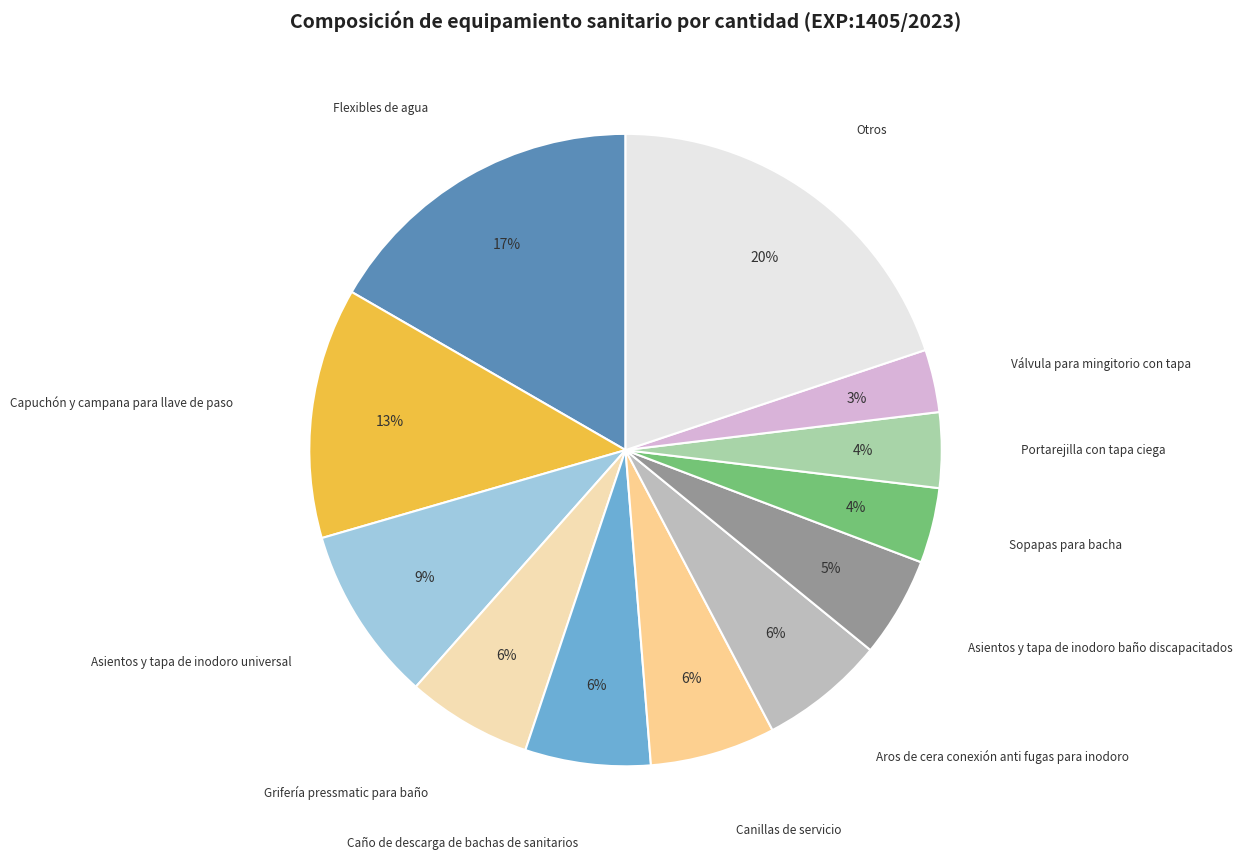

How many segments does this pie chart have?

12